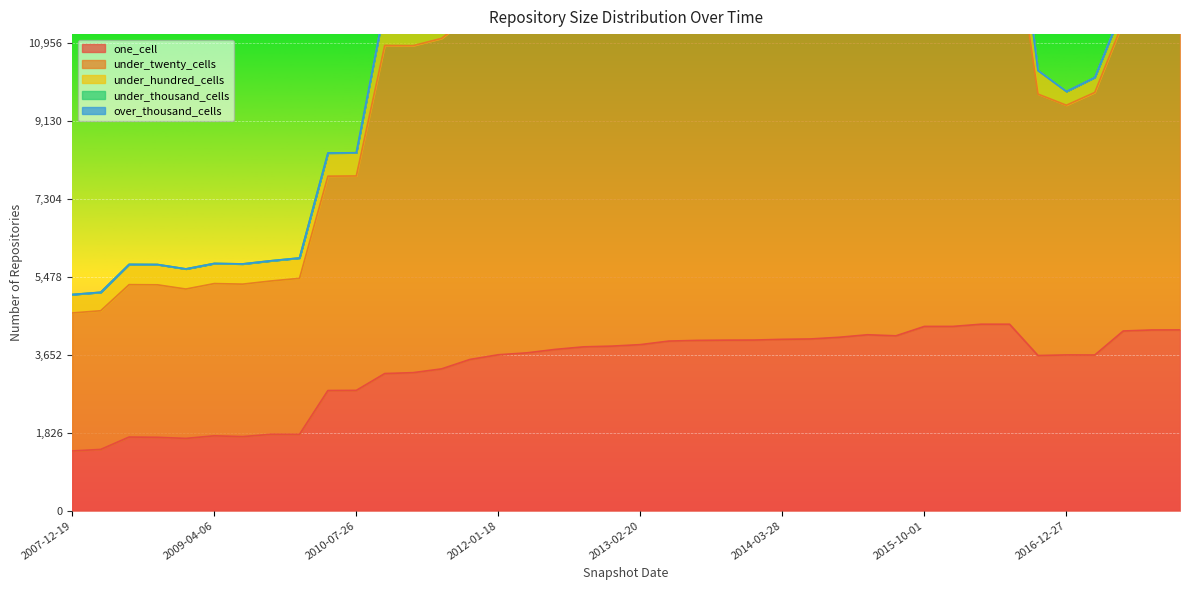

At which label does under_thousand_cells reach its minimum?

2007-12-19